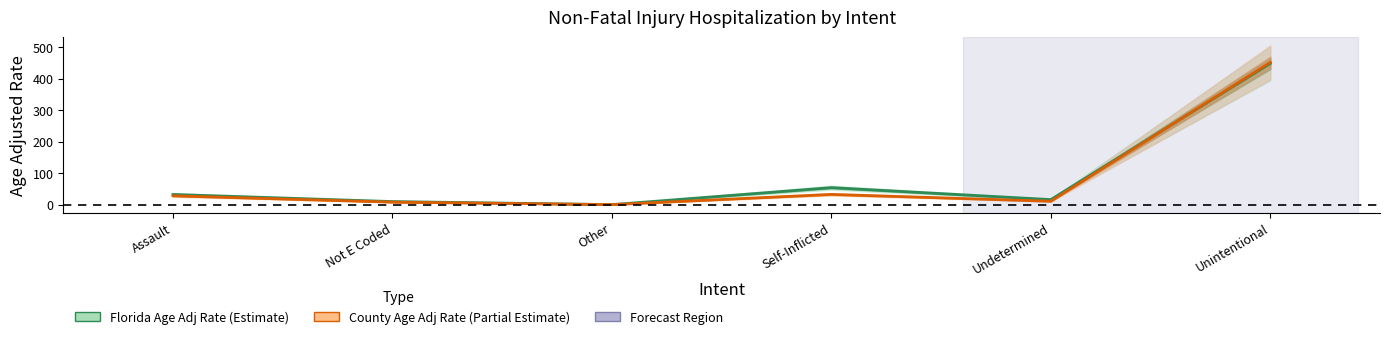

True or false: County Age Adj Rate and Florida Age Adj Rate intersect in this chart.

True